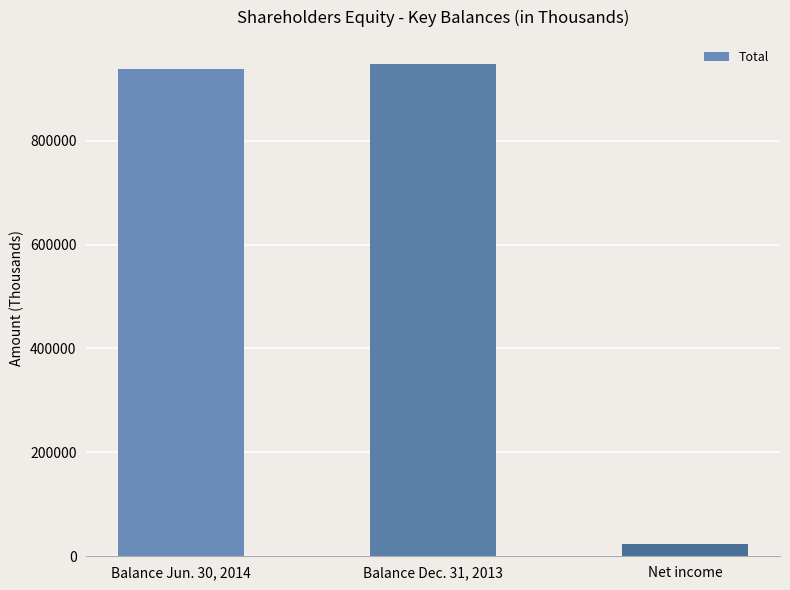

How many categories are shown in the chart?

3